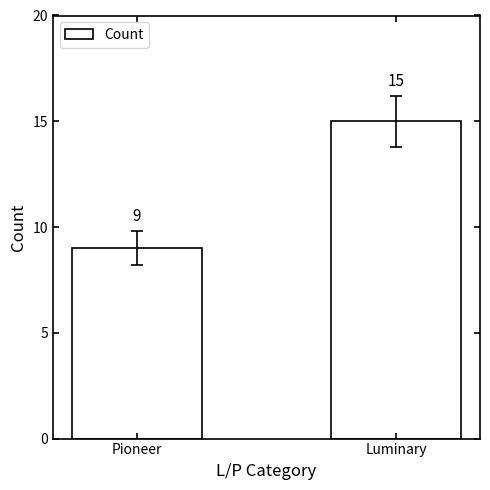

The value at Pioneer is 9. True or false?

True